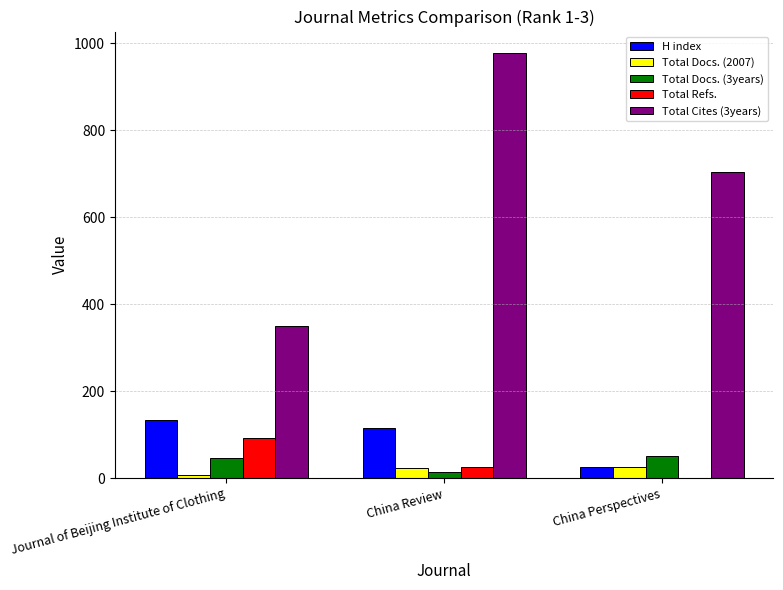

What is the sum of the Total Refs. values at China Review and Journal of Beijing Institute of Clothing?

118